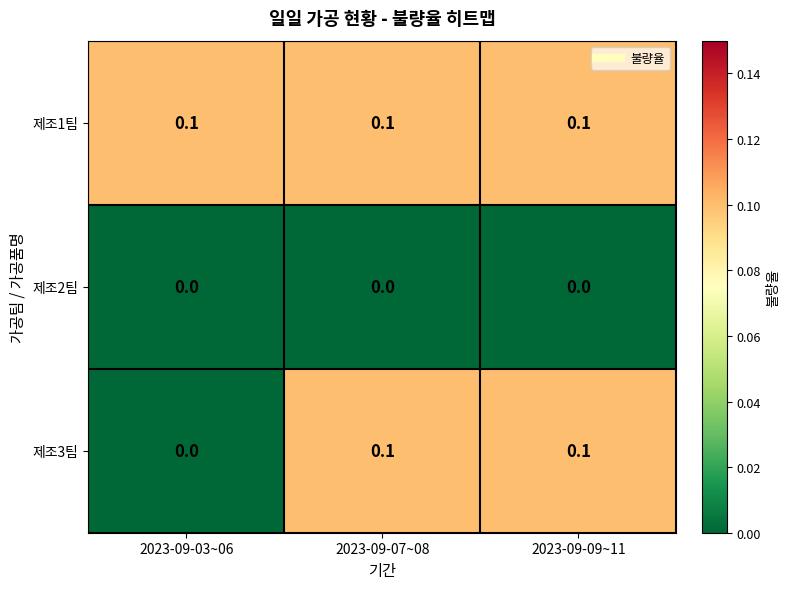

Reading right to left, list all the values displayed in this chart.

제조1팀: 2023-09-09~11=0.1	2023-09-07~08=0.1	2023-09-03~06=0.1
제조2팀: 2023-09-09~11=0.0	2023-09-07~08=0.0	2023-09-03~06=0.0
제조3팀: 2023-09-09~11=0.1	2023-09-07~08=0.1	2023-09-03~06=0.0